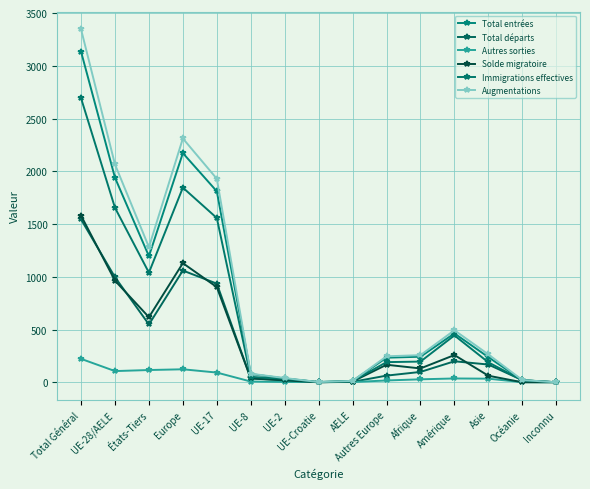

Does the chart display data point markers on the line(s)?

Yes